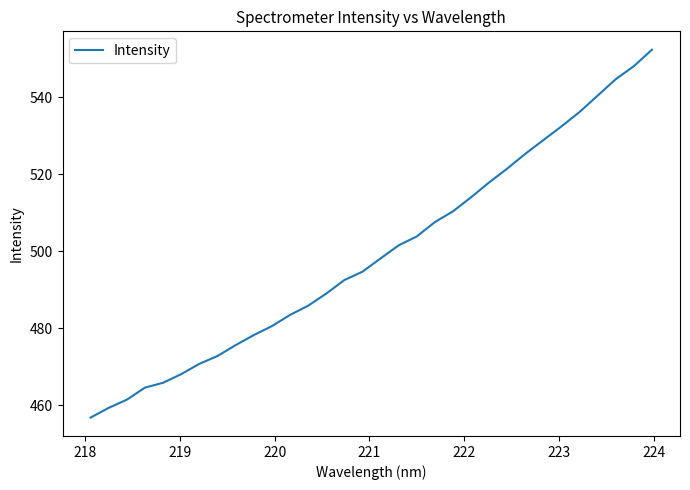

What is the smallest value displayed?

456.8